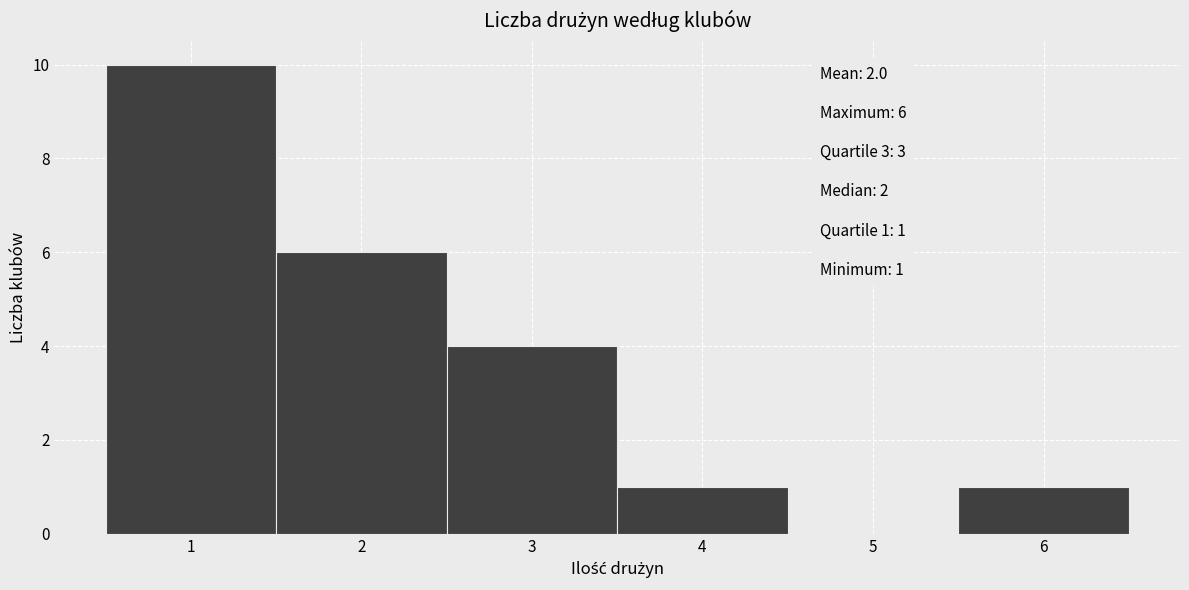

Over which range of the x-axis is the bar tallest?

0.5 to 1.5